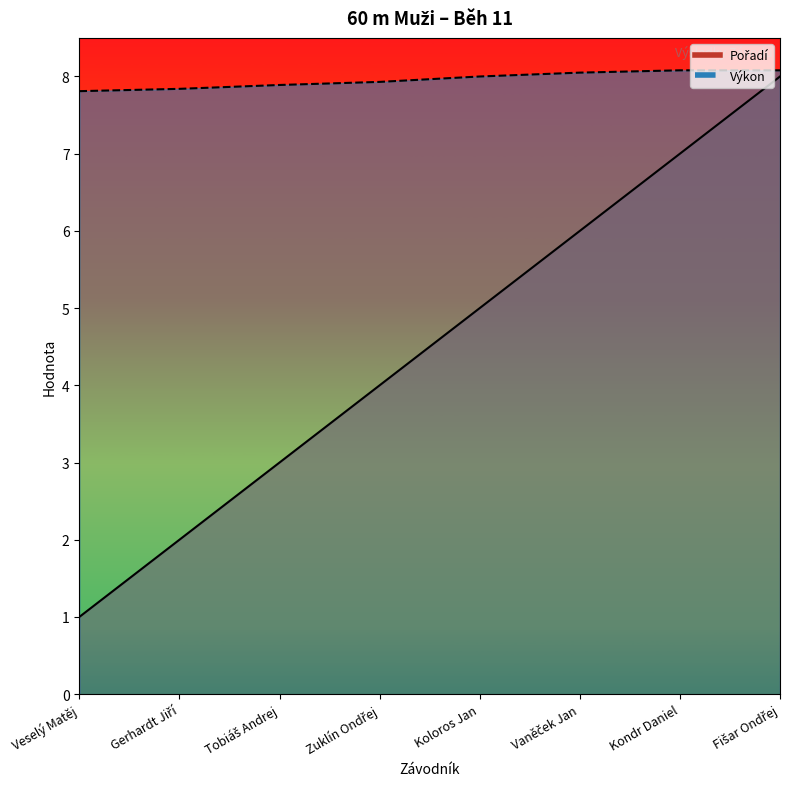

Between Zuklín Ondřej and Fišar Ondřej, which series saw the biggest shift?

Pořadí